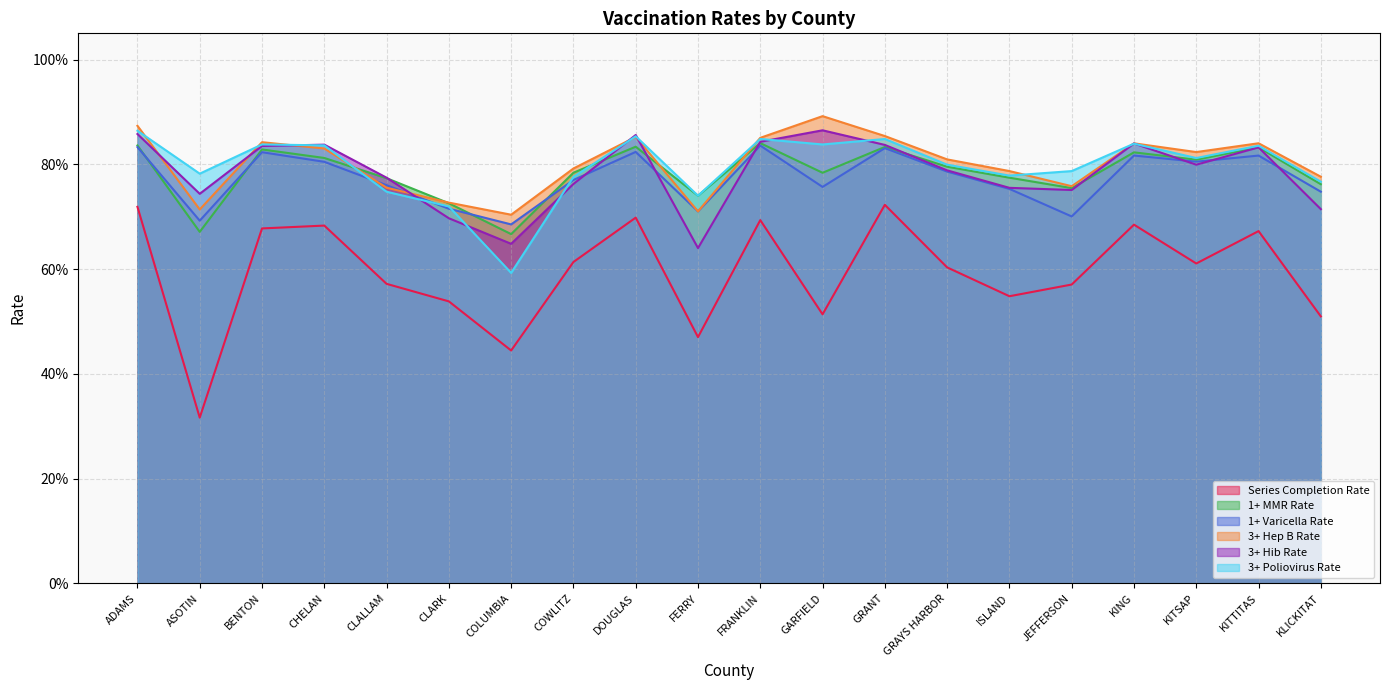

How many times do 1+ MMR Rate and 3+ Hib Rate cross each other?

7